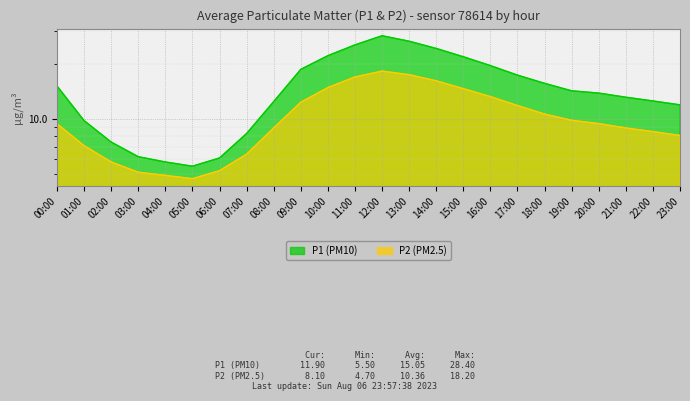

List the series in order of their peak value, lowest first.

P2 (PM2.5), P1 (PM10)